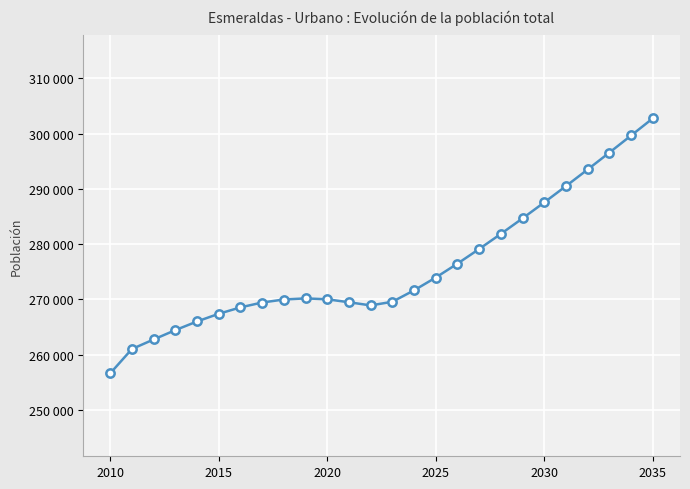

Where is the data nearest to the value 279704?

17